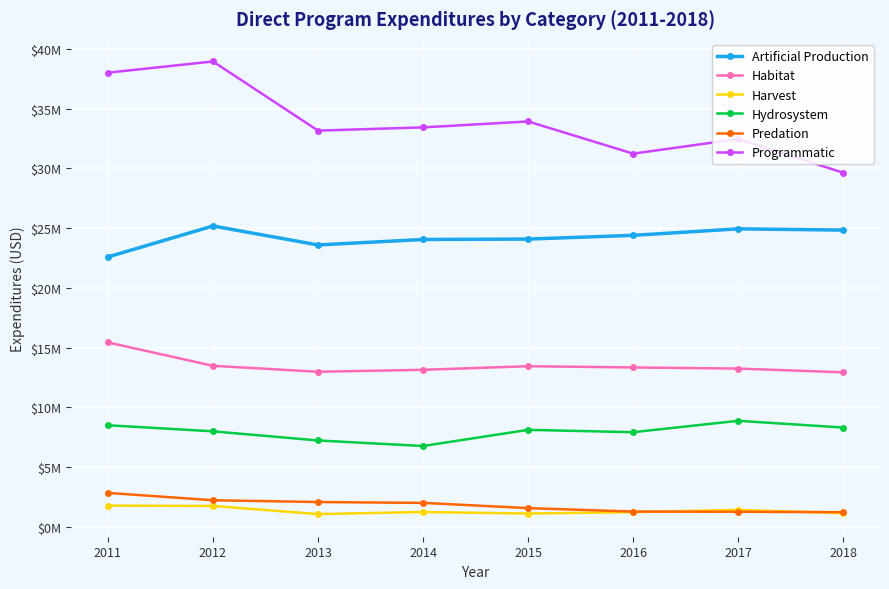

At 2011, list the series in order from smallest to largest.

Harvest, Predation, Hydrosystem, Habitat, Artificial Production, Programmatic